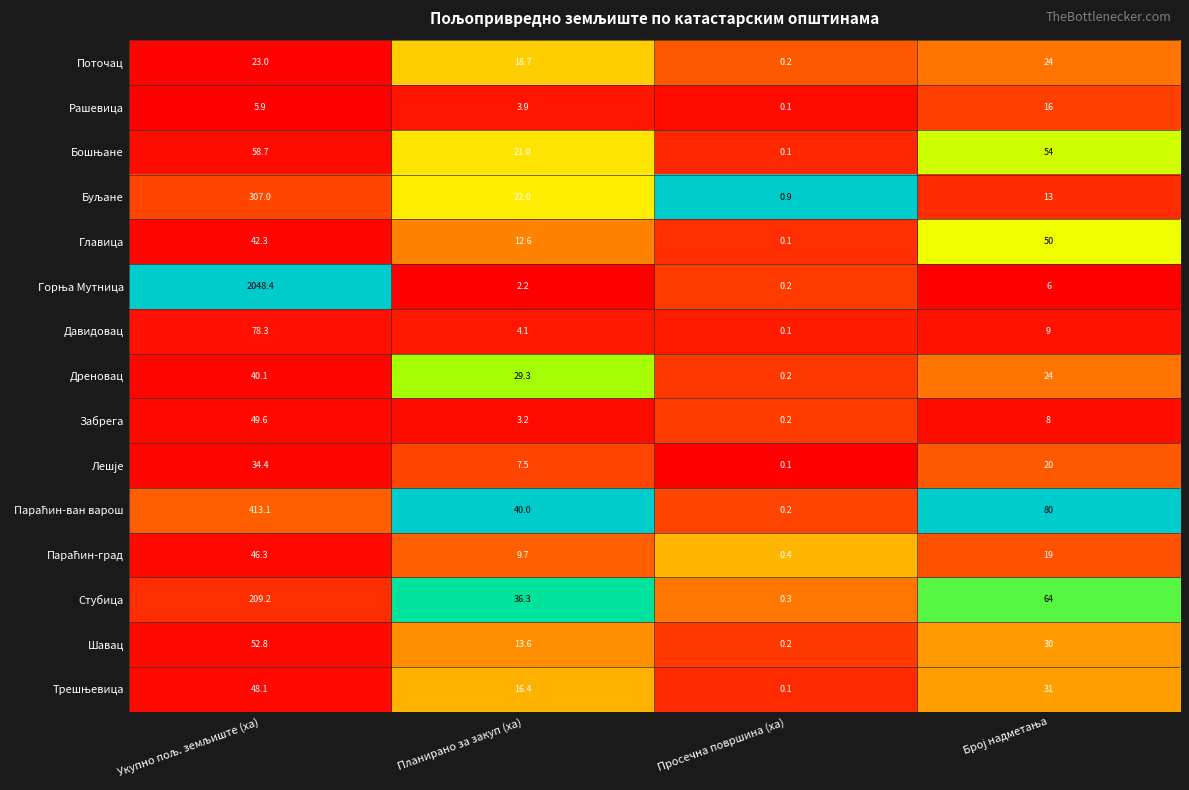

What is the difference between the highest and lowest values at Просечна површина (ха)?

0.8